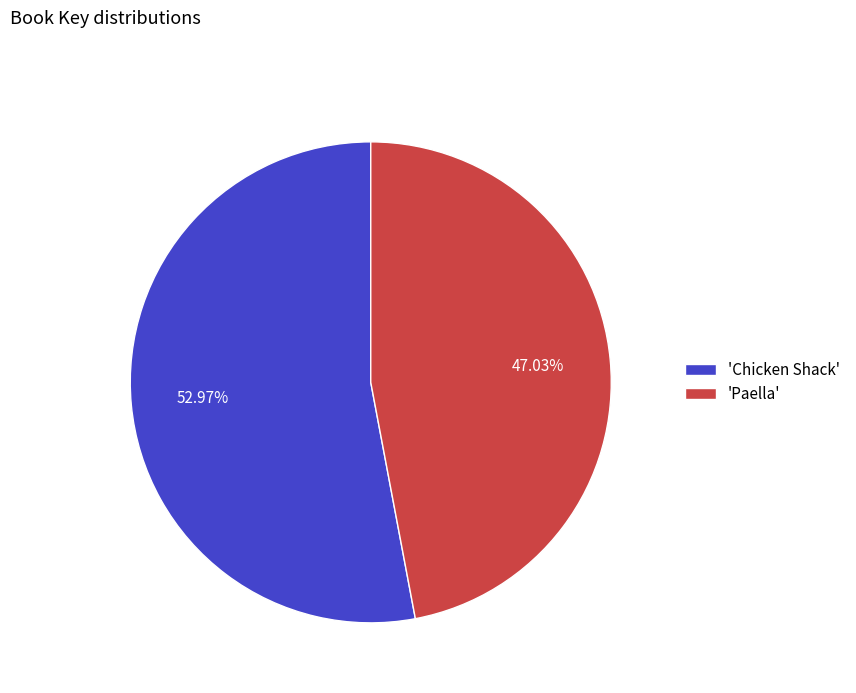

Which slice is the smallest?

'Paella'